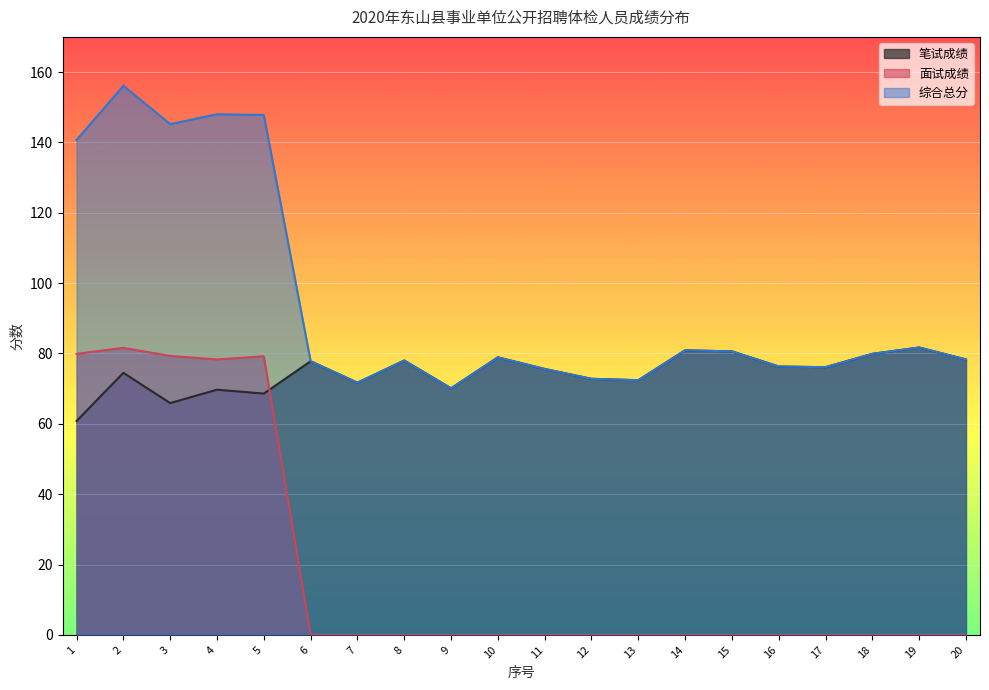

The value of 笔试成绩 at 20 is 78.3. True or false?

True